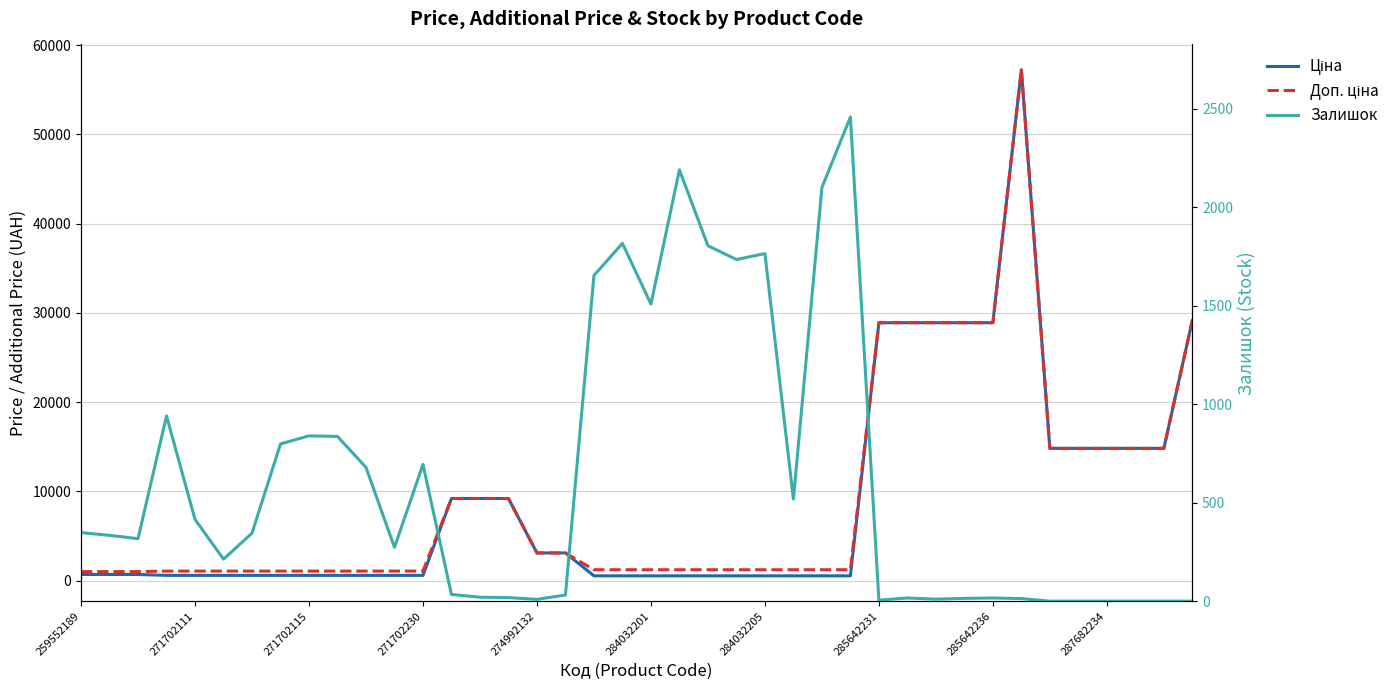

True or false: Доп. ціна has more than 1 interior local peaks.

False